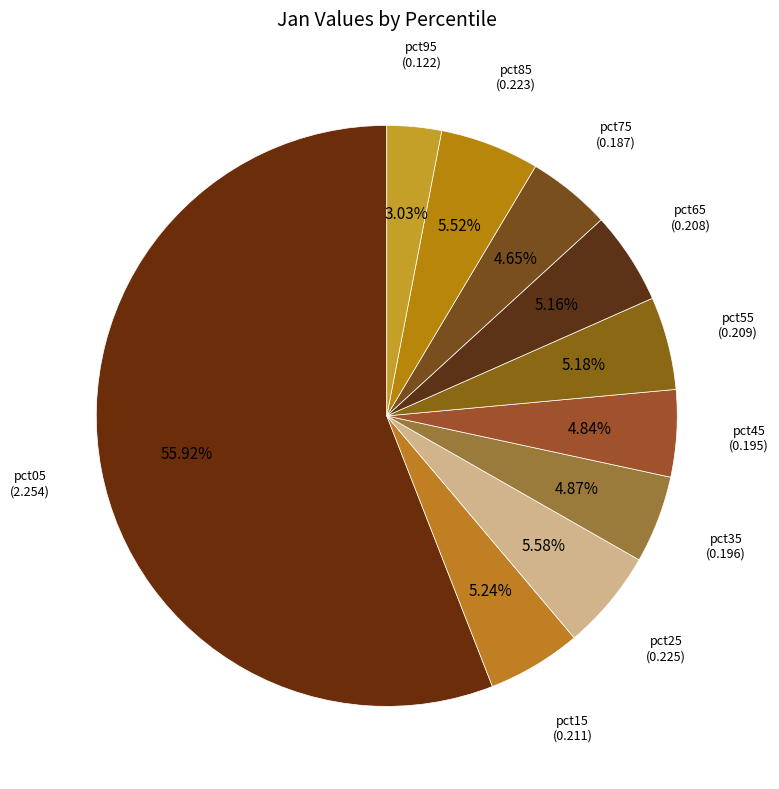

What is the smallest slice in the pie chart?

pct95